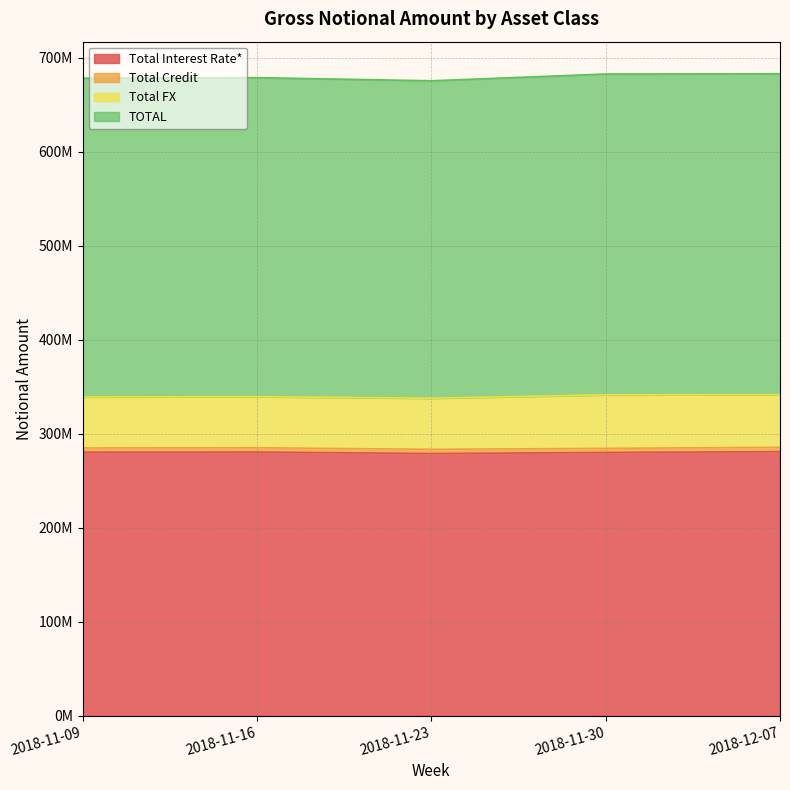

What is the minimum value for Total Interest Rate*?

278817226